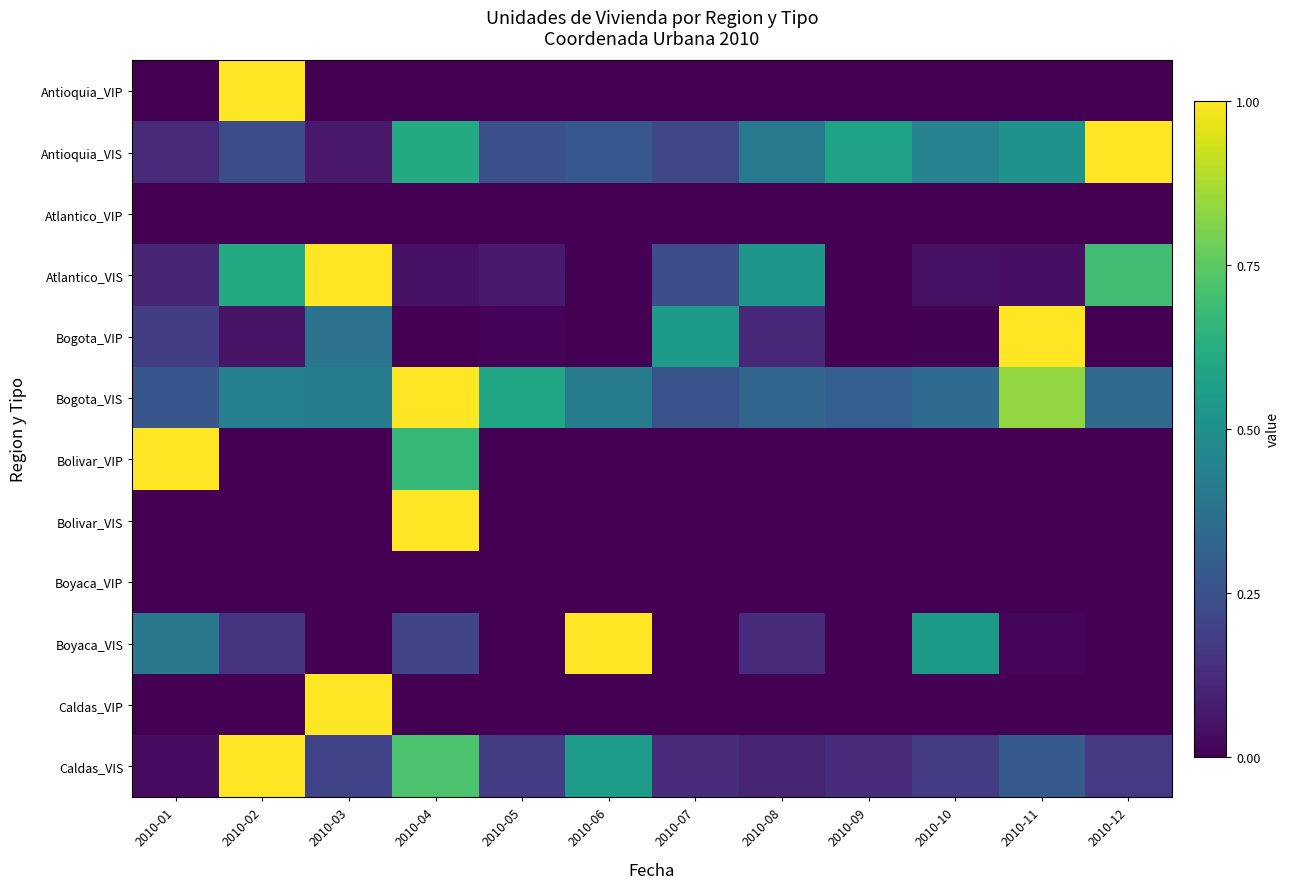

Count the number of categories in the chart.

12